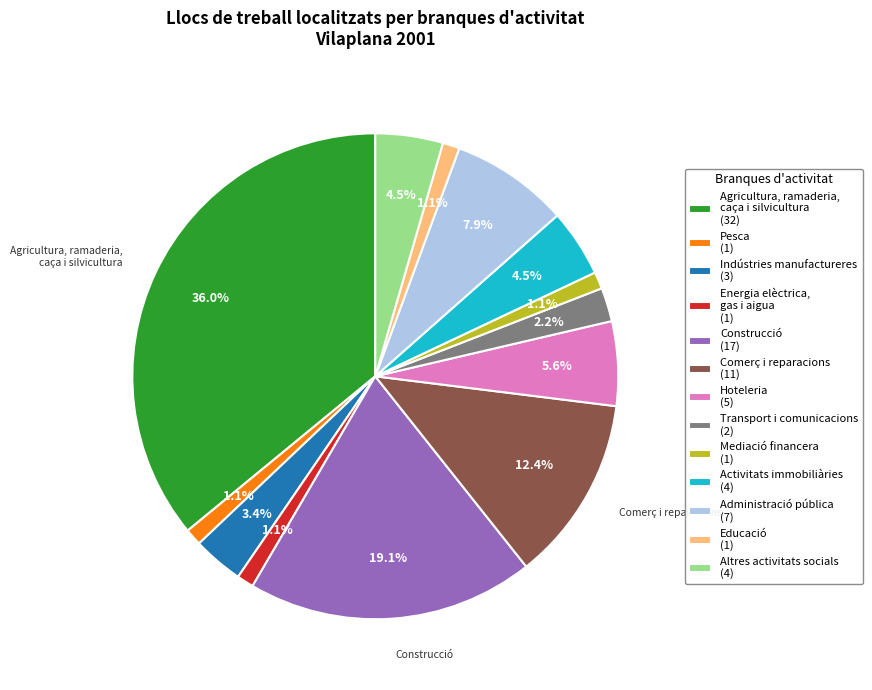

To the nearest percent, what is the difference between the largest and smallest slice percentages?

35%